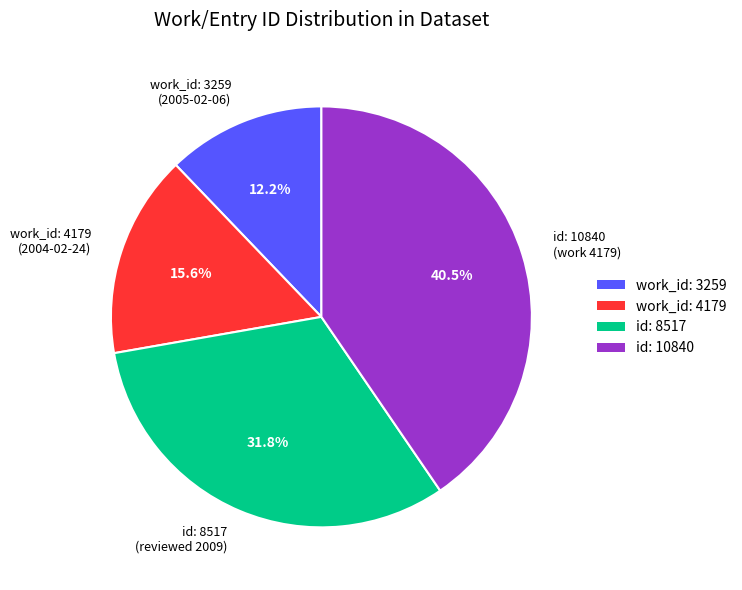

To the nearest percent, what is the difference between the largest and smallest slice percentages?

28%